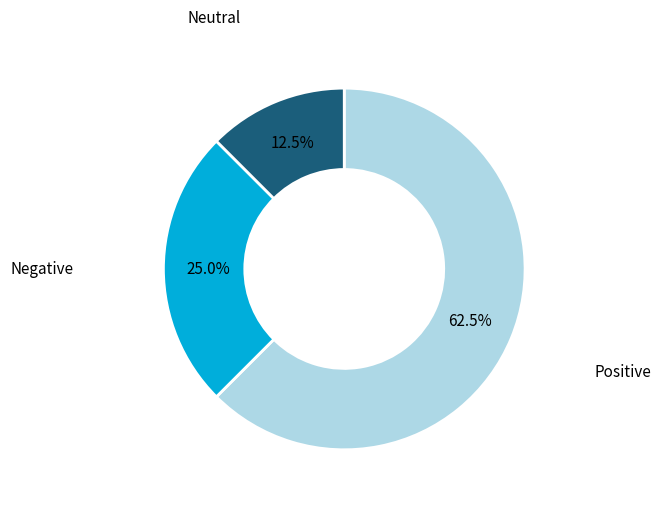

Which has a higher value, Neutral or Negative?

Negative